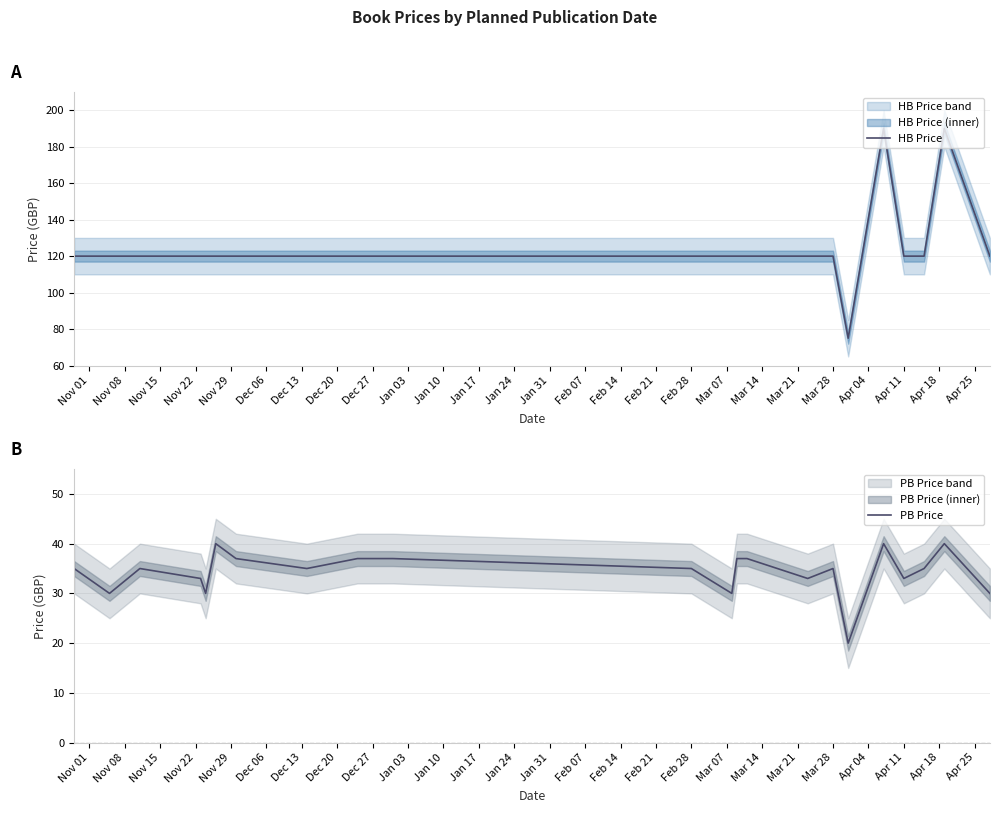

What is the minimum value for HB Price?

75.0